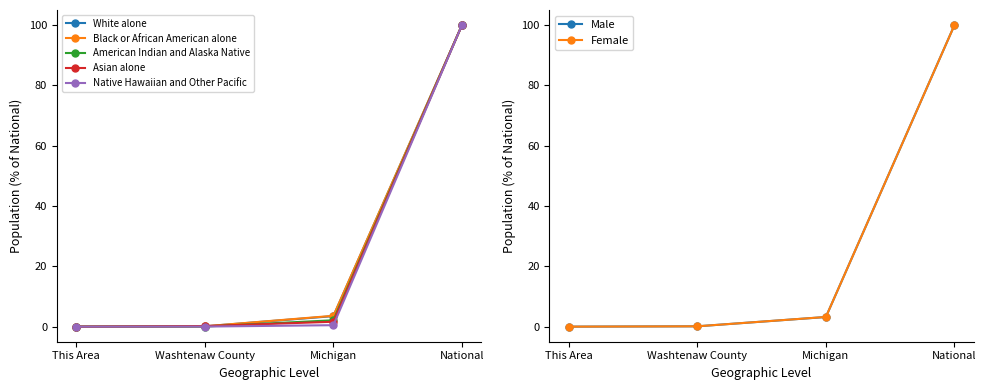

List the series in order of their peak value, highest first.

White alone, Black or African American alone, American Indian and Alaska Native, Asian alone, Native Hawaiian and Other Pacific